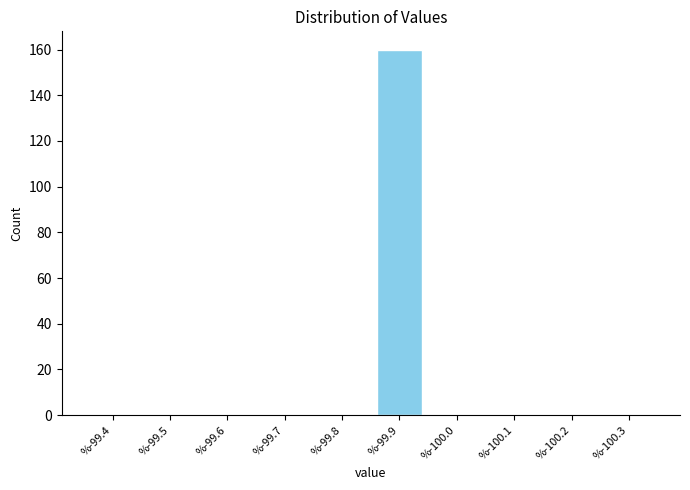

Reading left to right, extract all data points from this chart.

%-99.4=0	%-99.5=0	%-99.6=0	%-99.7=0	%-99.8=0	%-99.9=160	%-100.0=0	%-100.1=0	%-100.2=0	%-100.3=0